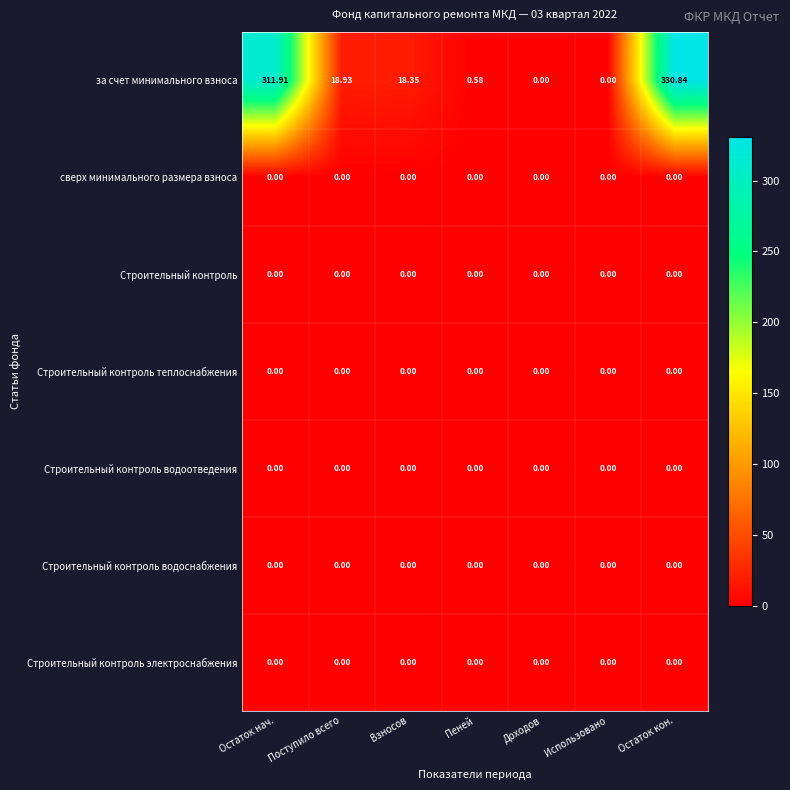

At which category is the sum across all series the highest?

Остаток кон.